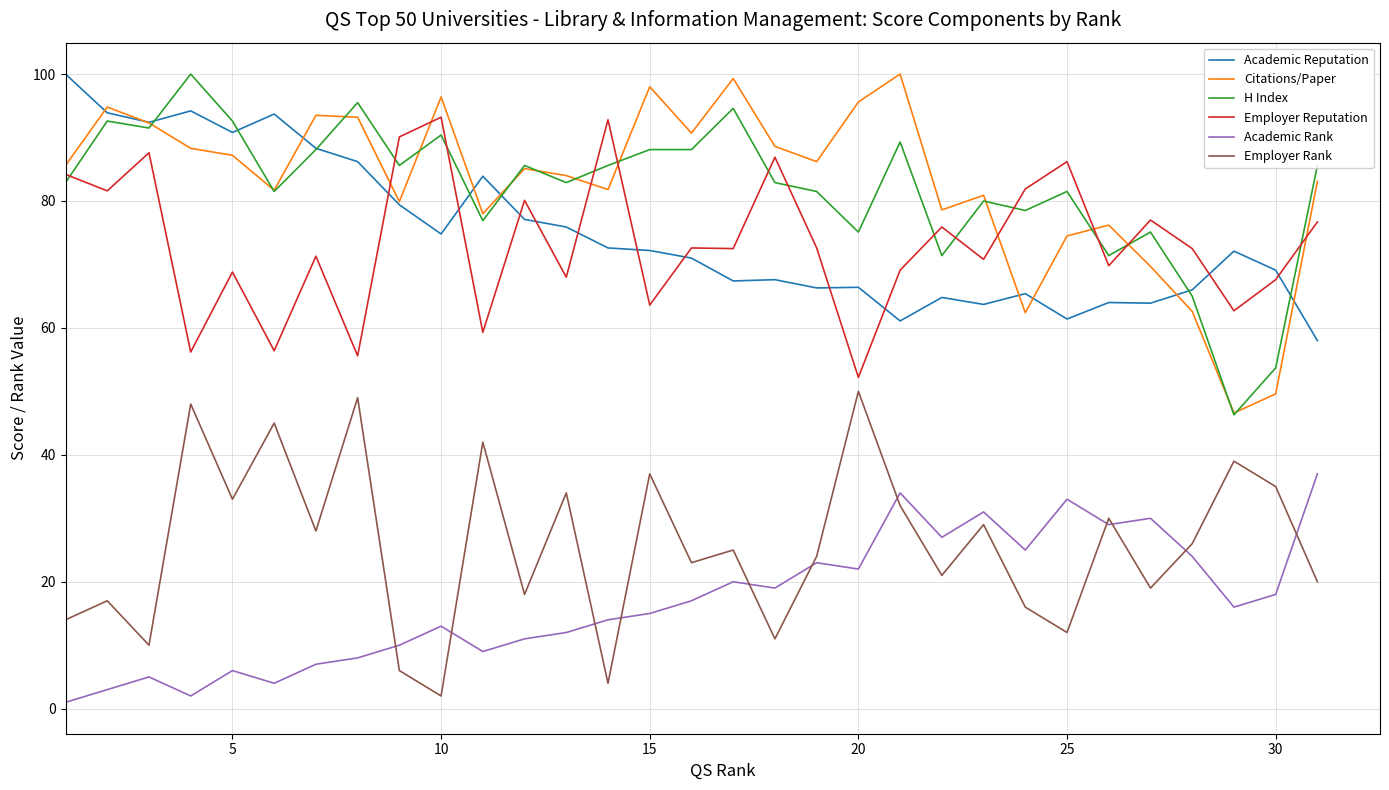

At how many categories does at least one series exceed 27?

31